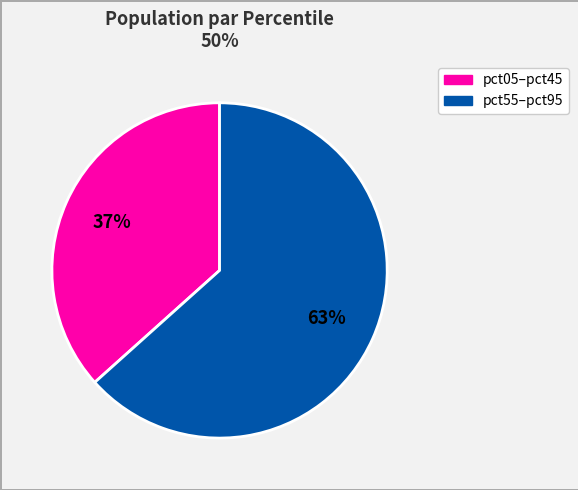

Is there any slice that represents more than half of the pie?

Yes